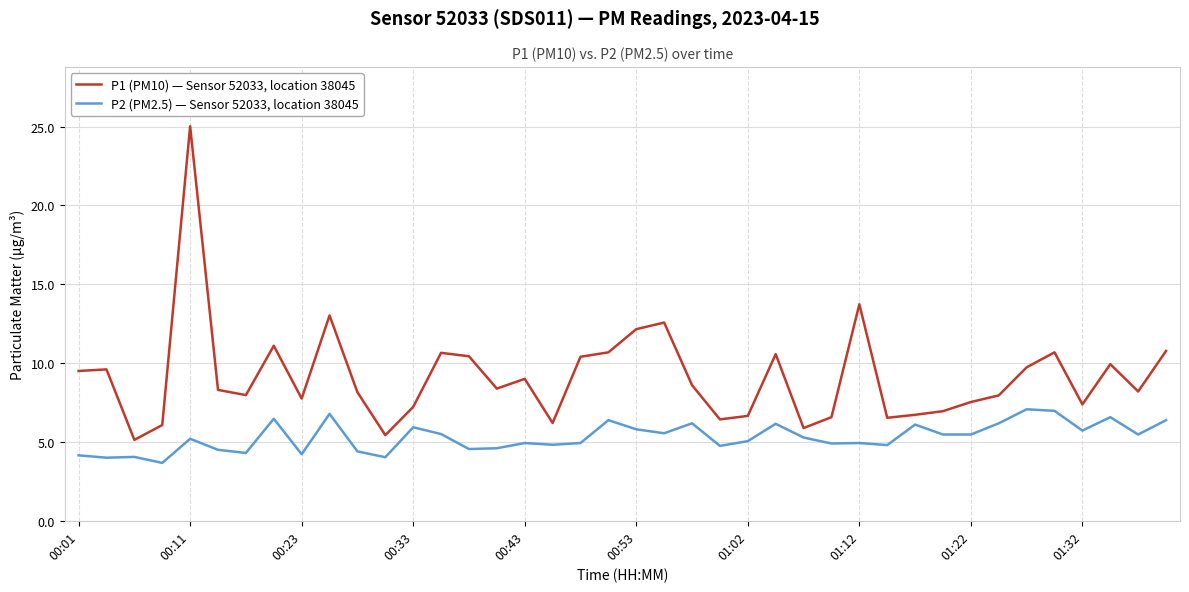

Which series has the largest total across all categories?

P1 (PM10) — Sensor 52033, location 38045